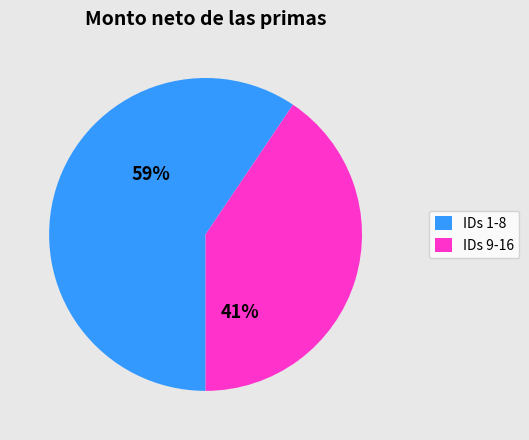

Count the number of slices in the pie.

2